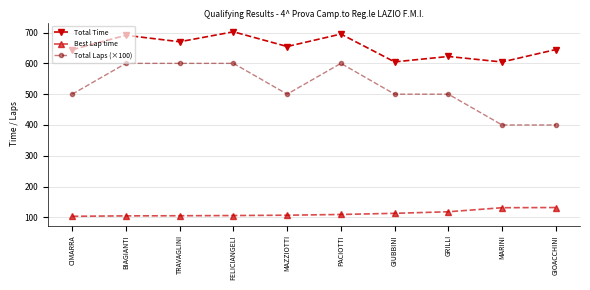

What value does the Total Laps (×100) series have at CIMARRA?

500.0